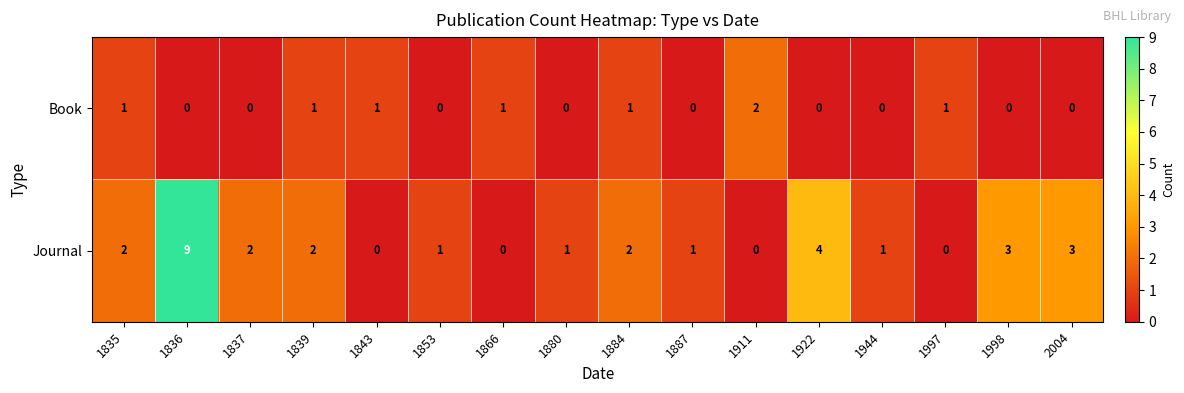

True or false: Journal has a value of 5 at 1836.

False